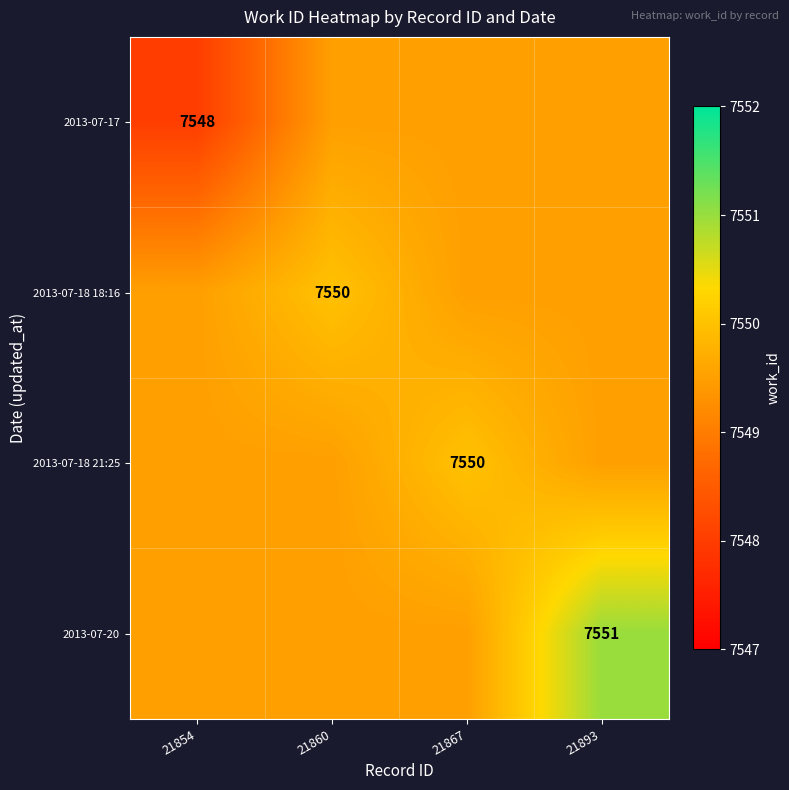

The value of 2013-07-20 at 21893 is 7551.0. True or false?

True